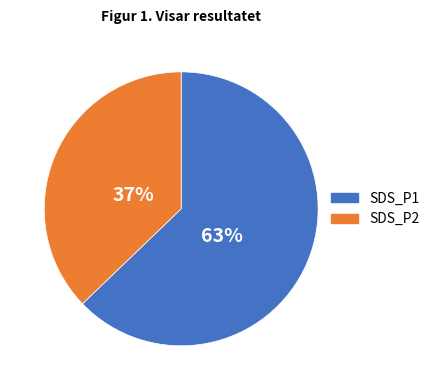

Rank the categories by value from lowest to highest.

SDS_P2, SDS_P1